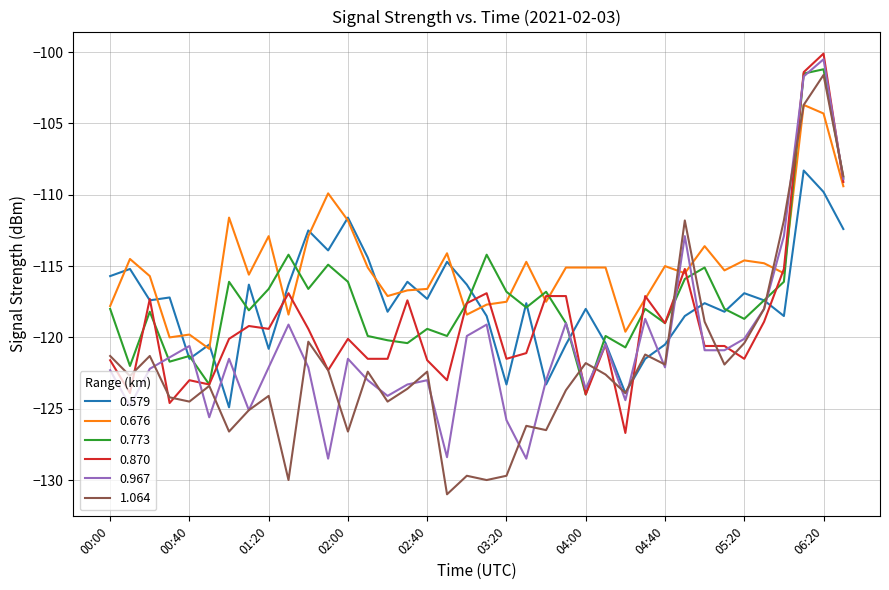

What is the minimum value for 1.064?

-131.0